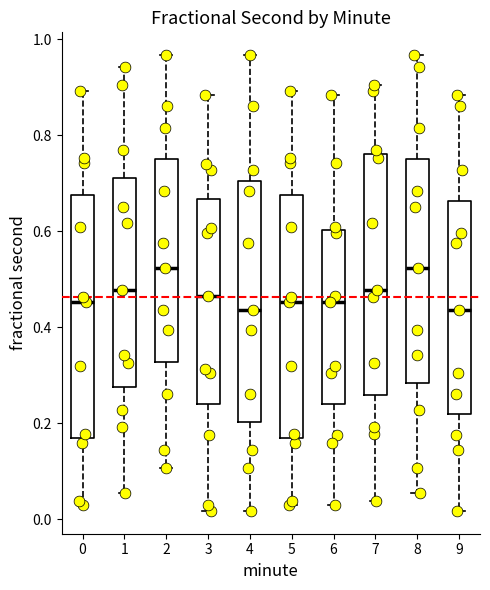

Where is the upper edge of the box at x = 3 on the y-axis? The values are not printed on the chart, so give them approximately, as read against the axis.

0.66